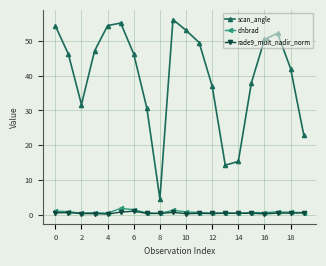

What are all the series names shown in the legend?

scan_angle, dnbrad, rade9_mult_nadir_norm